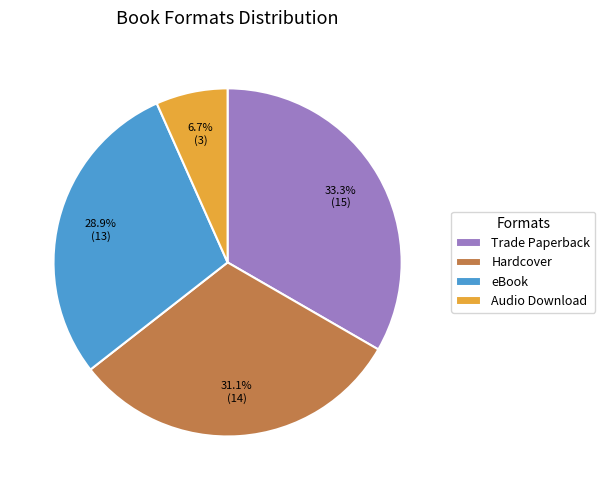

True or false: Hardcover accounts for 31% of the total.

True